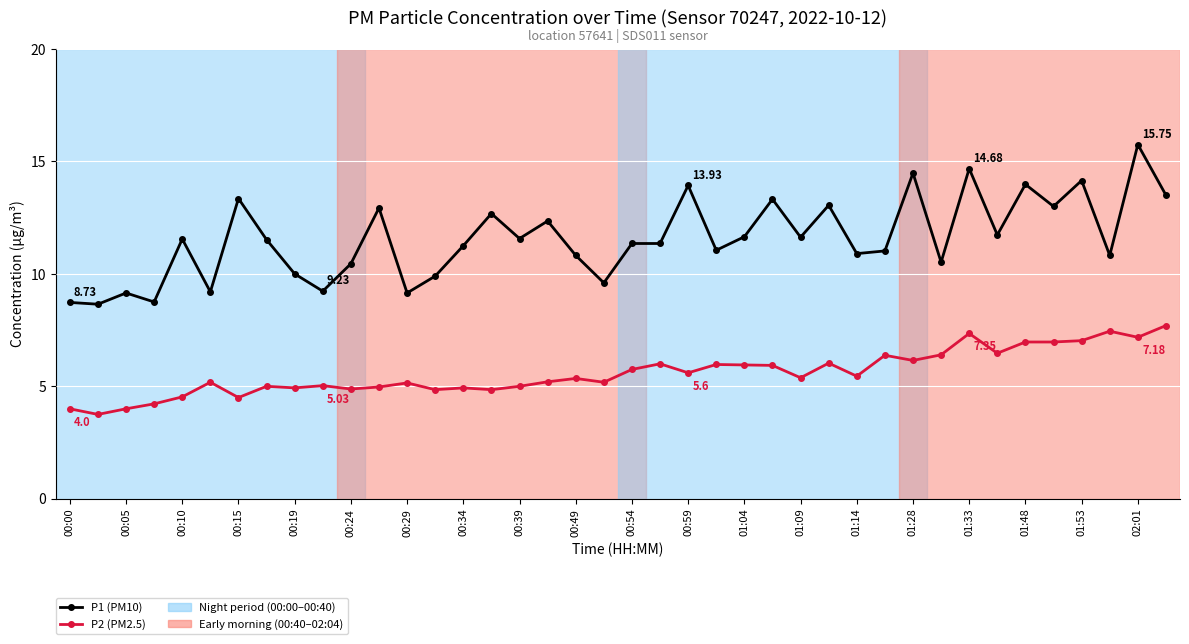

What is the difference between the maximum and second lowest values in the P2 (PM2.5) series?

3.7